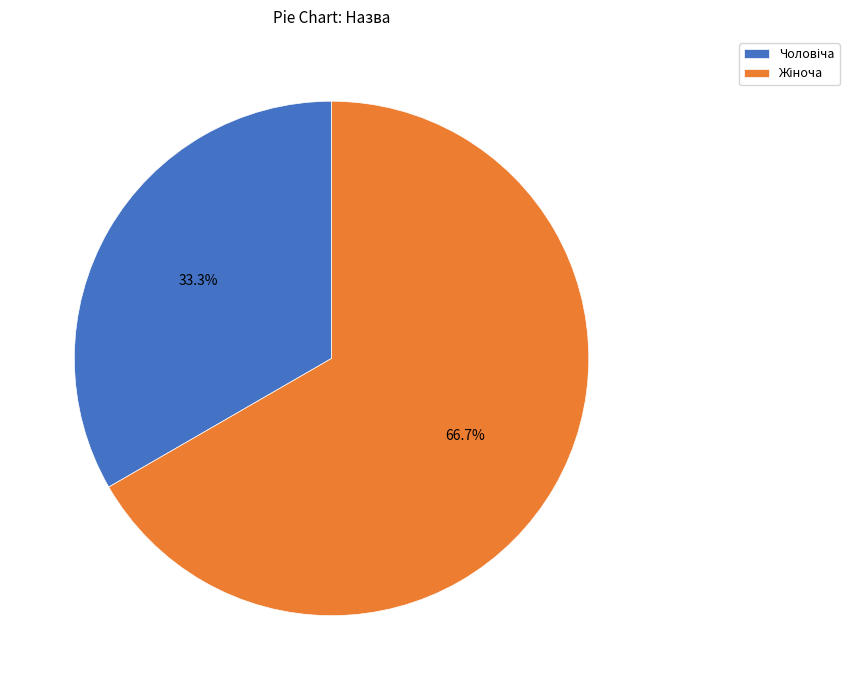

Does any single category account for the majority?

Yes